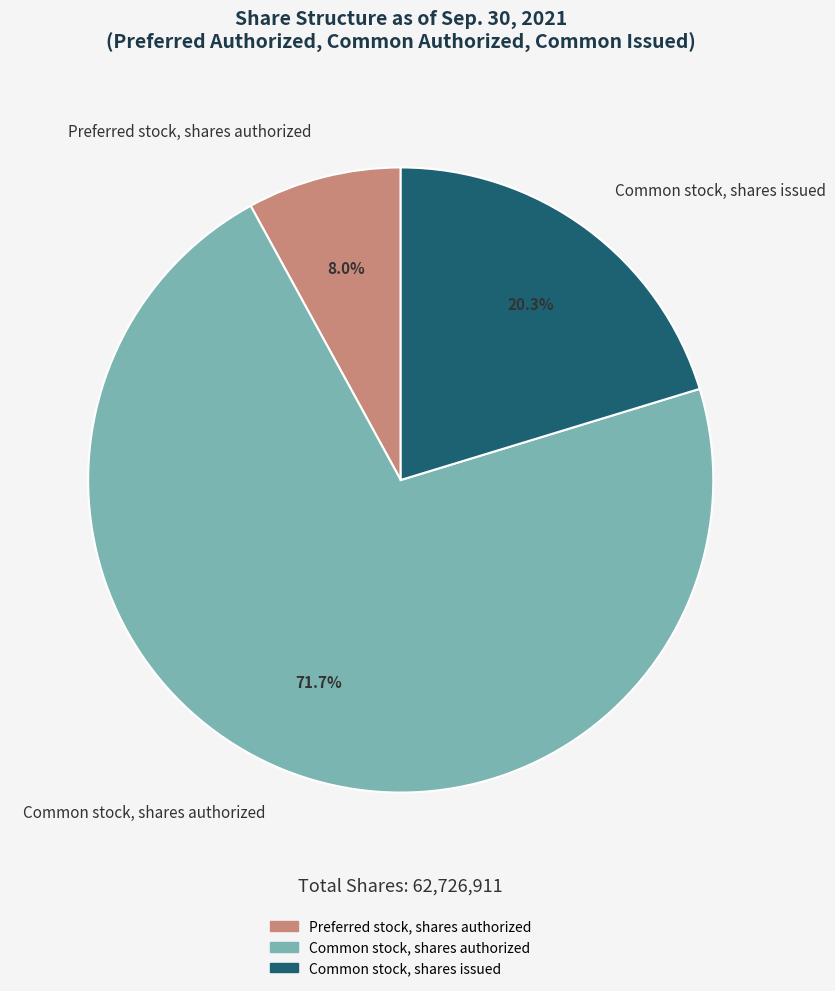

True or false: Common stock, shares issued accounts for 20% of the total.

True